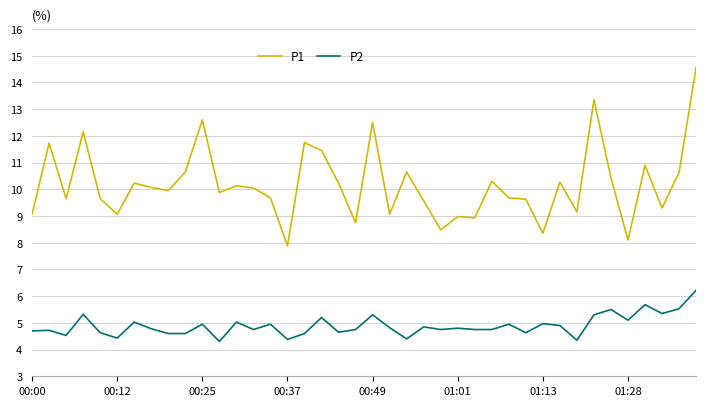

What is the maximum value shown in the chart?

14.6